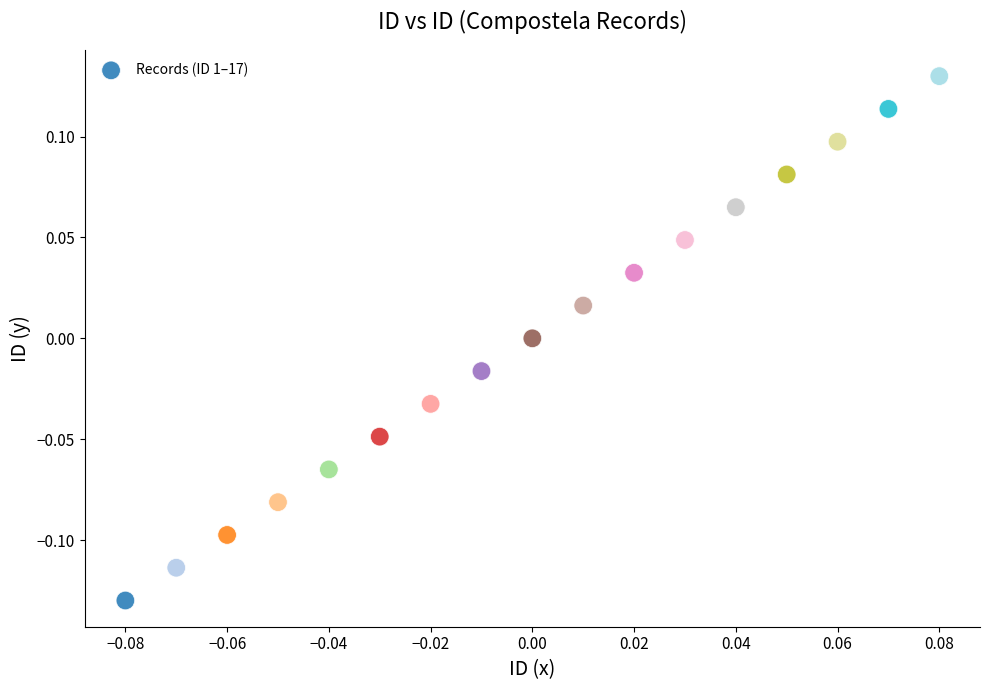

What is the range of Y values (max minus min)?

0.3